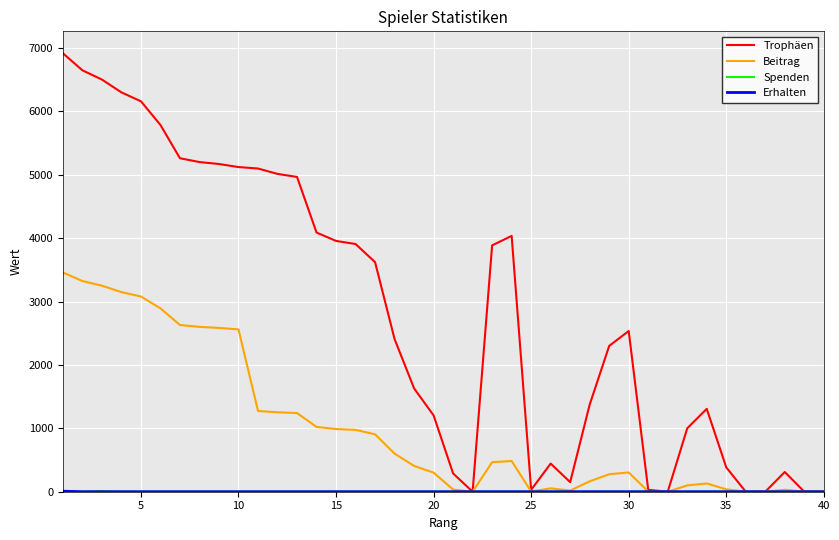

Which series has the largest total across all categories?

Trophäen